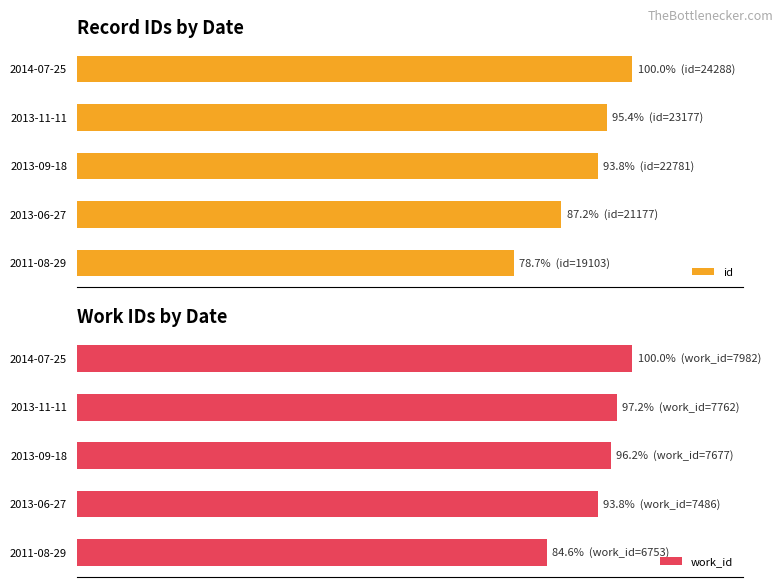

At how many categories does at least one series exceed 95?

3